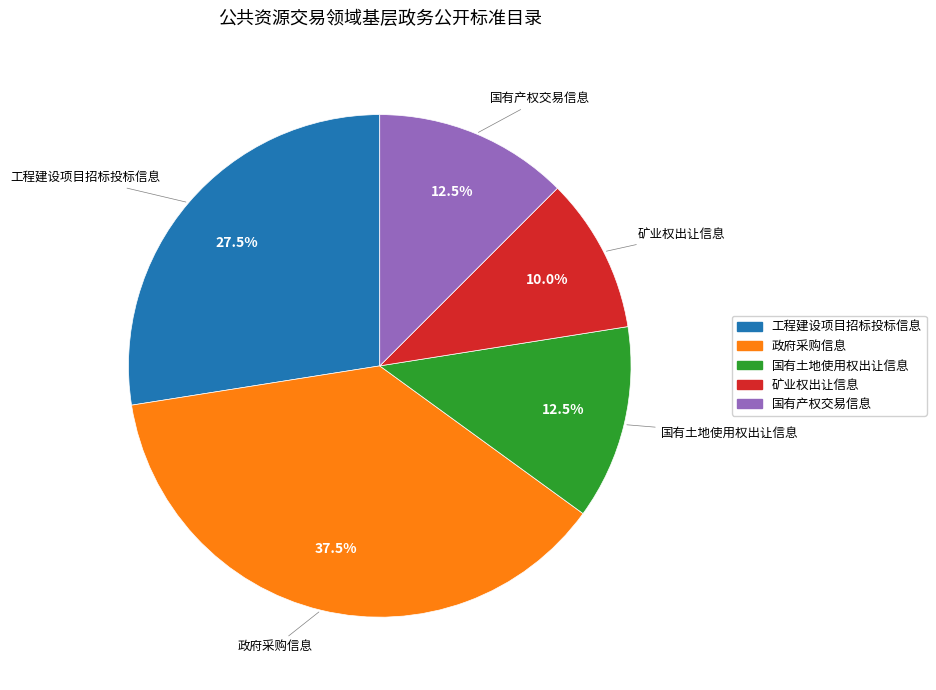

How many segments does this pie chart have?

5